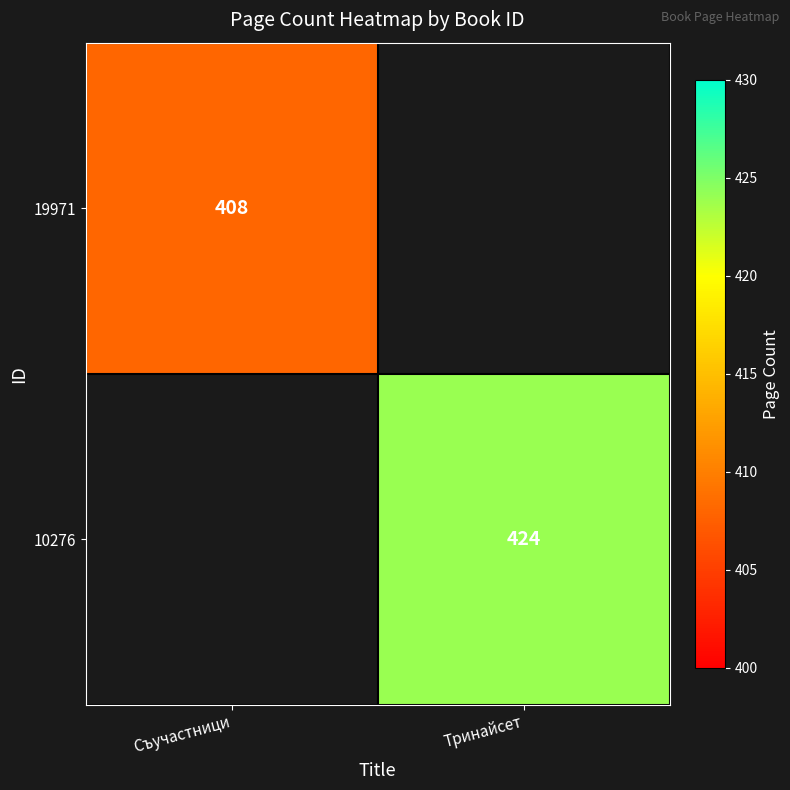

Which label corresponds to the smallest value in the chart?

Съучастници